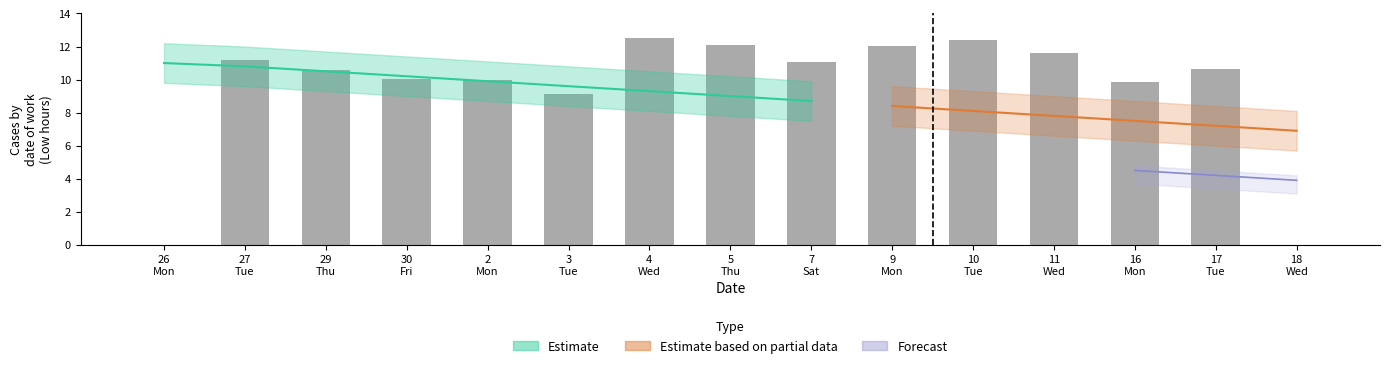

Which has a higher value, 29-Thu or 17?

17